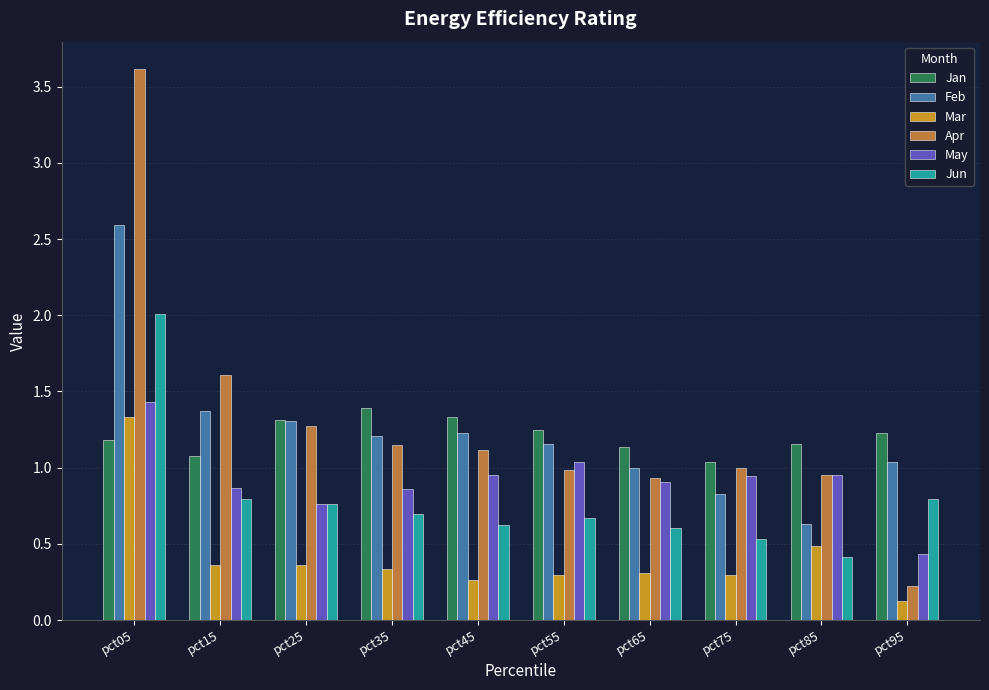

The Jun series shows 0.7 at pct55. True or false?

True